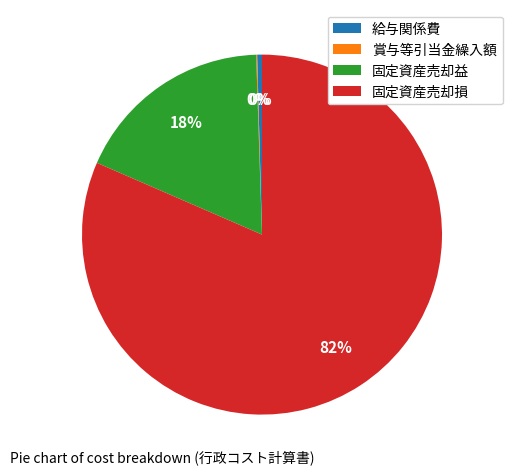

True or false: 固定資産売却損 accounts for 82% of the total.

True